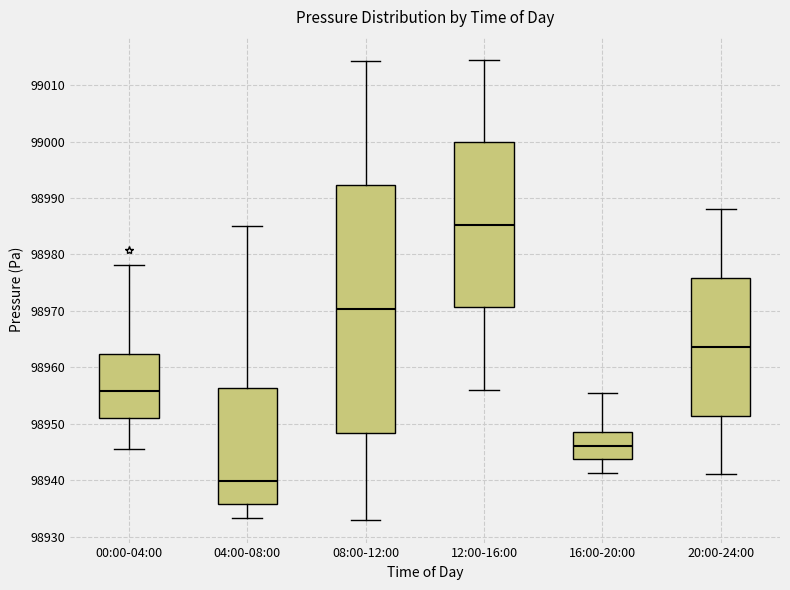

Reading left to right, transcribe this box plot: for each box, give where its median line is, the range the box spans, and where its two whiskers end, as read against the y-axis. The values are not printed on the chart, so give them approximately, as read against the axis.

00:00-04:00: median 98956, box 98951 to 98962, whiskers 98945 to 98978
04:00-08:00: median 98940, box 98936 to 98956, whiskers 98933 to 98985
08:00-12:00: median 98970, box 98948 to 98992, whiskers 98933 to 99014
12:00-16:00: median 98985, box 98971 to 99000, whiskers 98956 to 99015
16:00-20:00: median 98946, box 98944 to 98949, whiskers 98941 to 98956
20:00-24:00: median 98964, box 98951 to 98976, whiskers 98941 to 98988